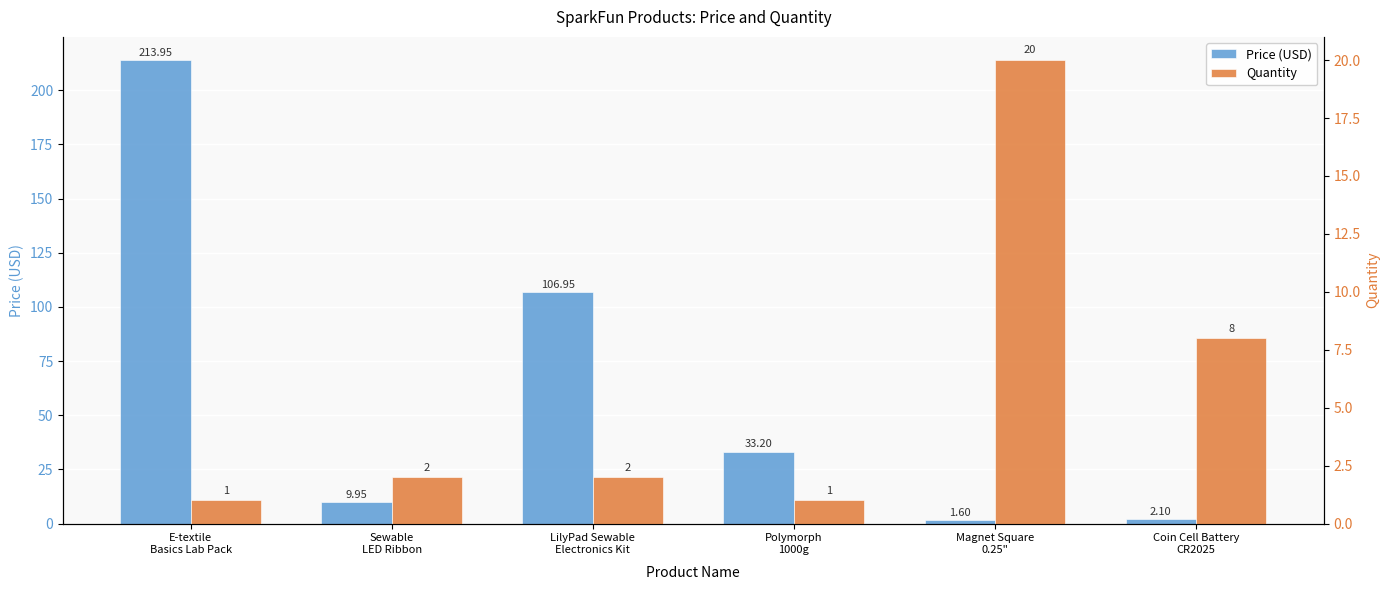

At which category does the chart reach its minimum across all series?

E-textile
Basics Lab Pack